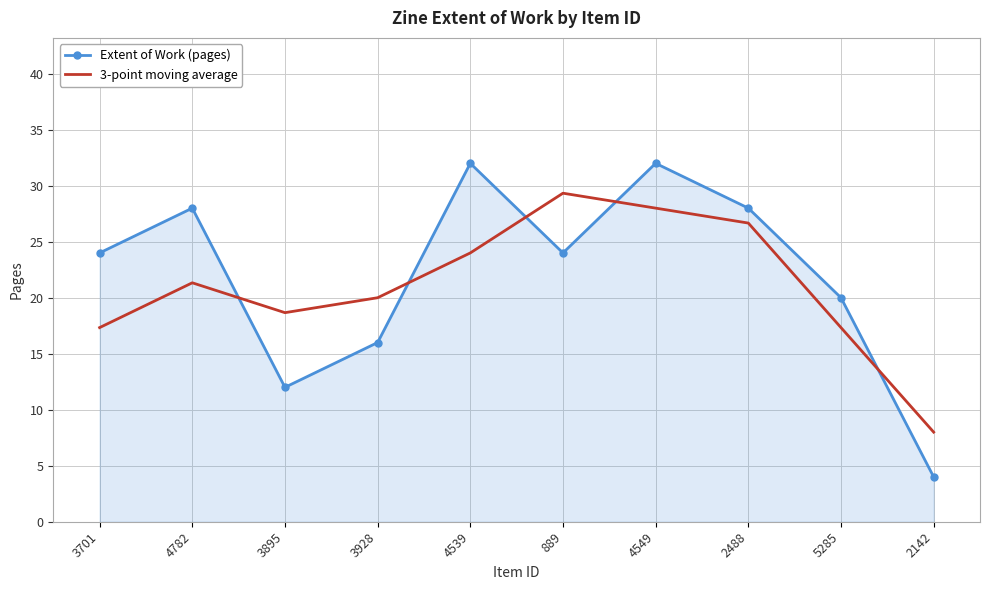

What are all the series names shown in the legend?

Extent of Work (pages), 3-point moving average